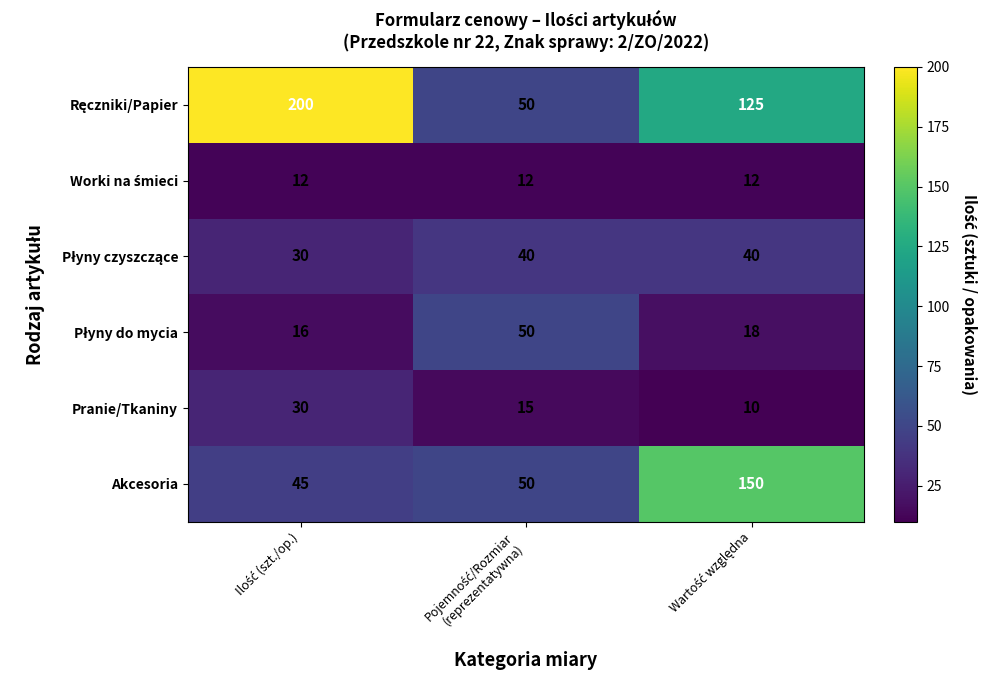

At how many categories does at least one series exceed 38?

3